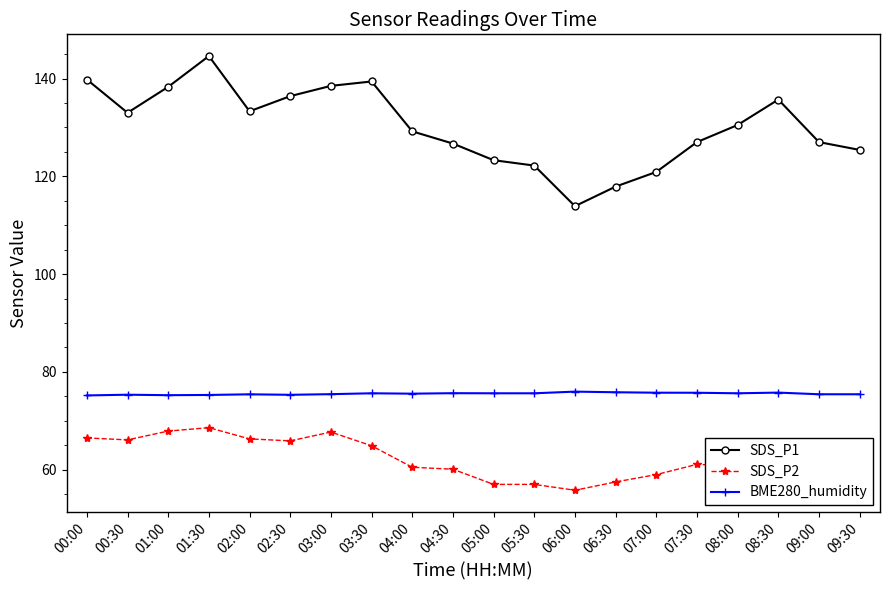

At which category is the sum across all series the highest?

01:30